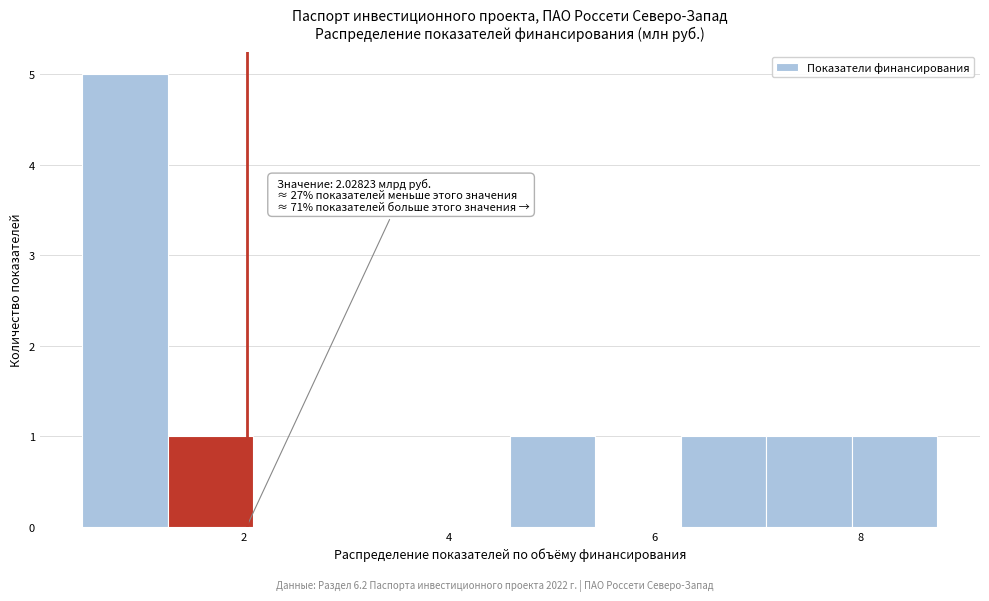

Which range on the x-axis has the tallest bar?

0.4 to 1.2